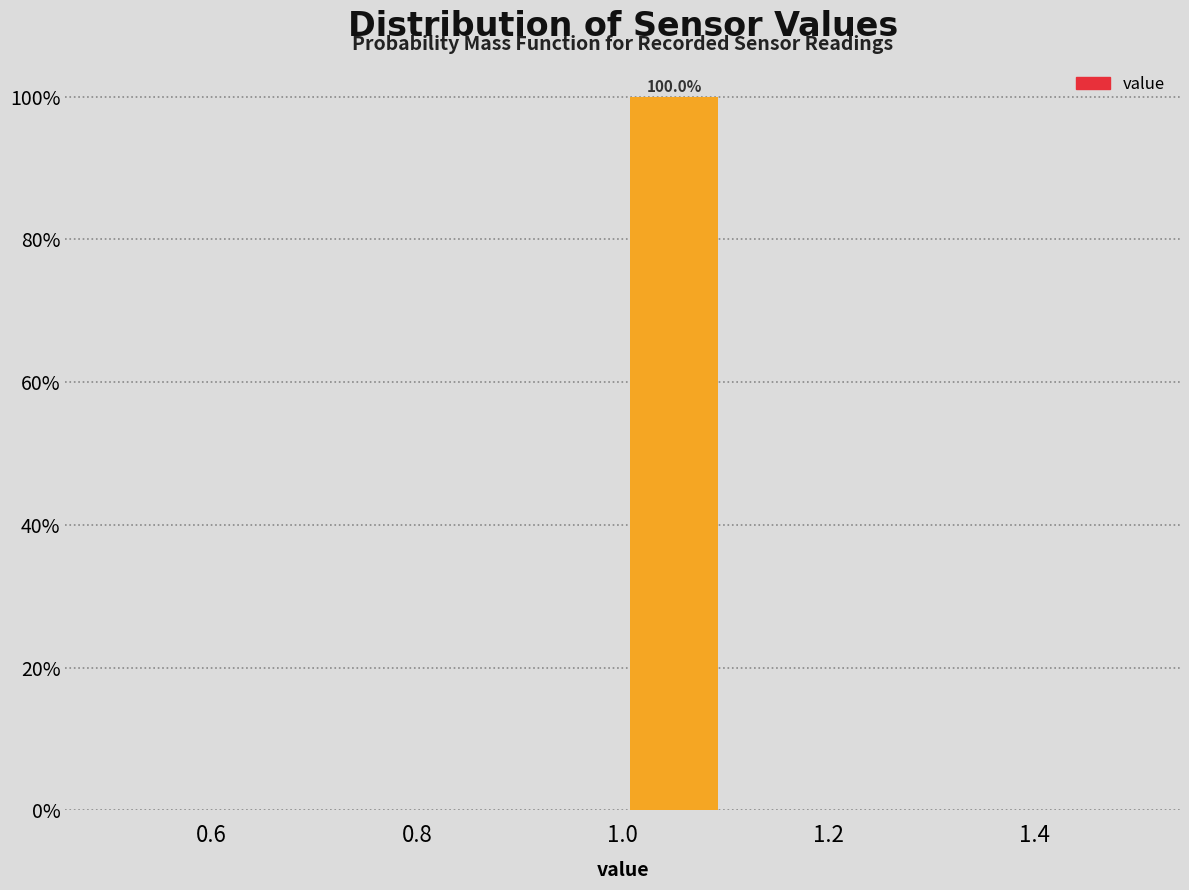

Which range on the x-axis has the tallest bar?

1.0 to 1.1